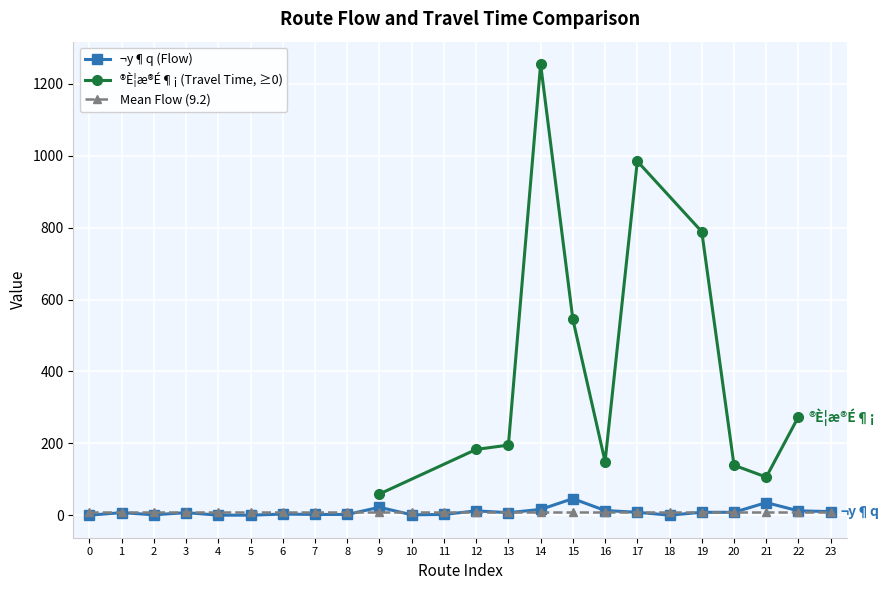

What is the highest value of the ¬y¶q (Flow) series?

46.0